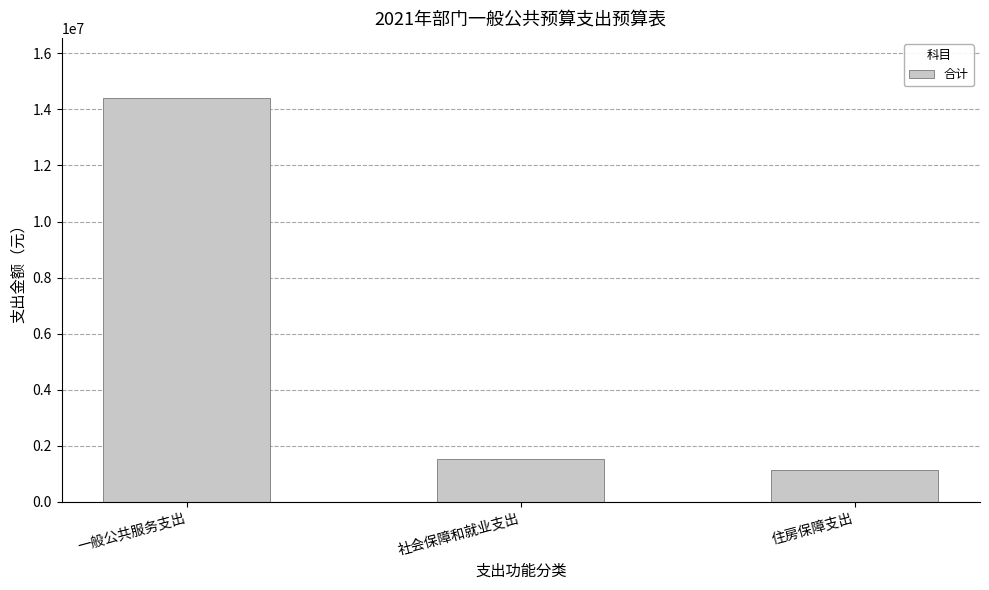

What is the ratio of the value at 一般公共服务支出 to the value at 住房保障支出?

12.6